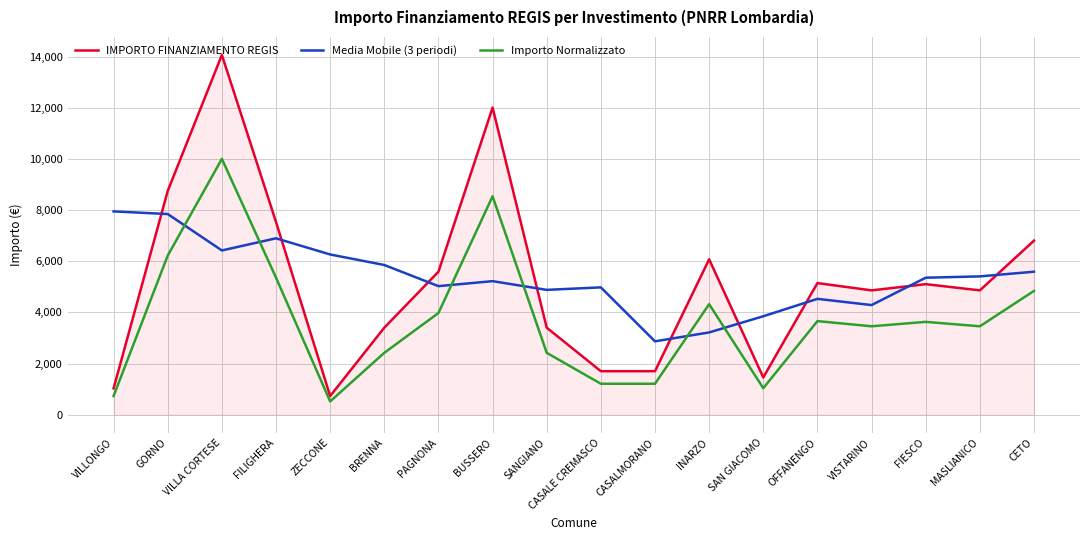

Rank the series at SANGIANO from highest to lowest value.

Media Mobile (3 periodi), IMPORTO FINANZIAMENTO REGIS, Importo Normalizzato